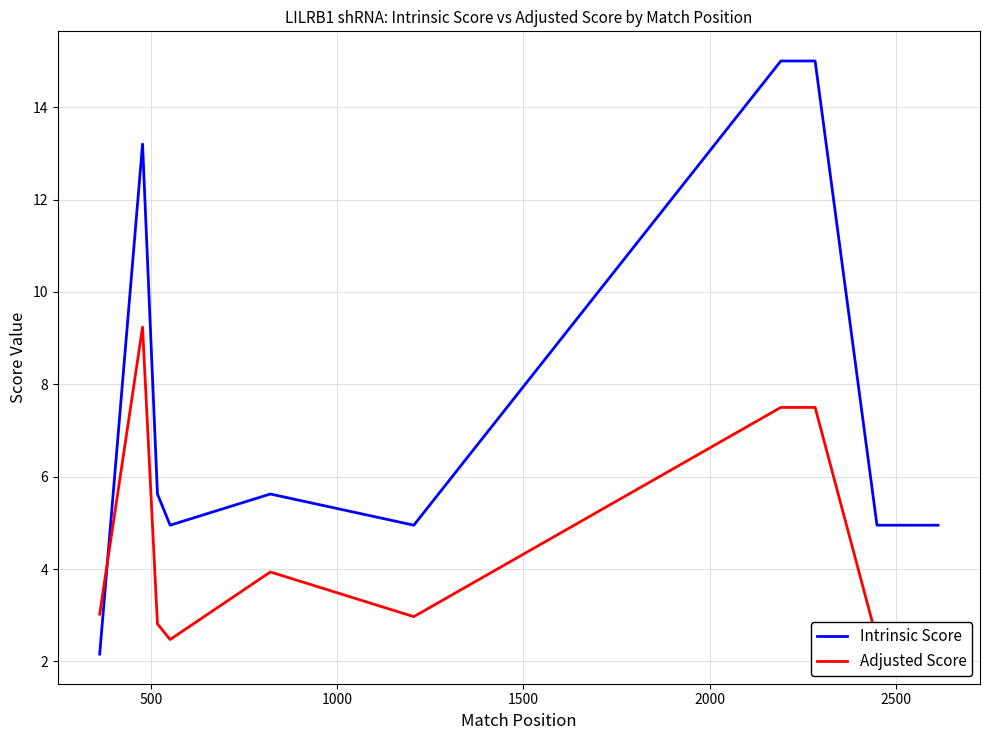

Does the chart have visible grid lines?

Yes